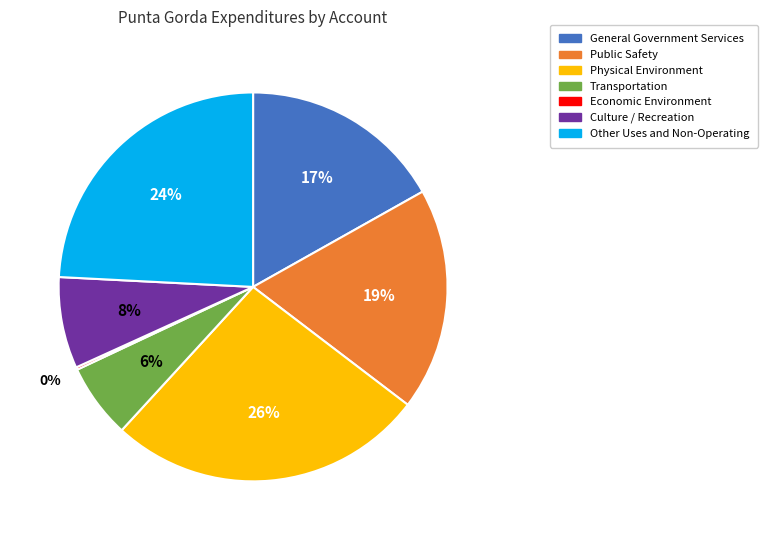

To the nearest percent, what percentage of the pie is Transportation?

6%